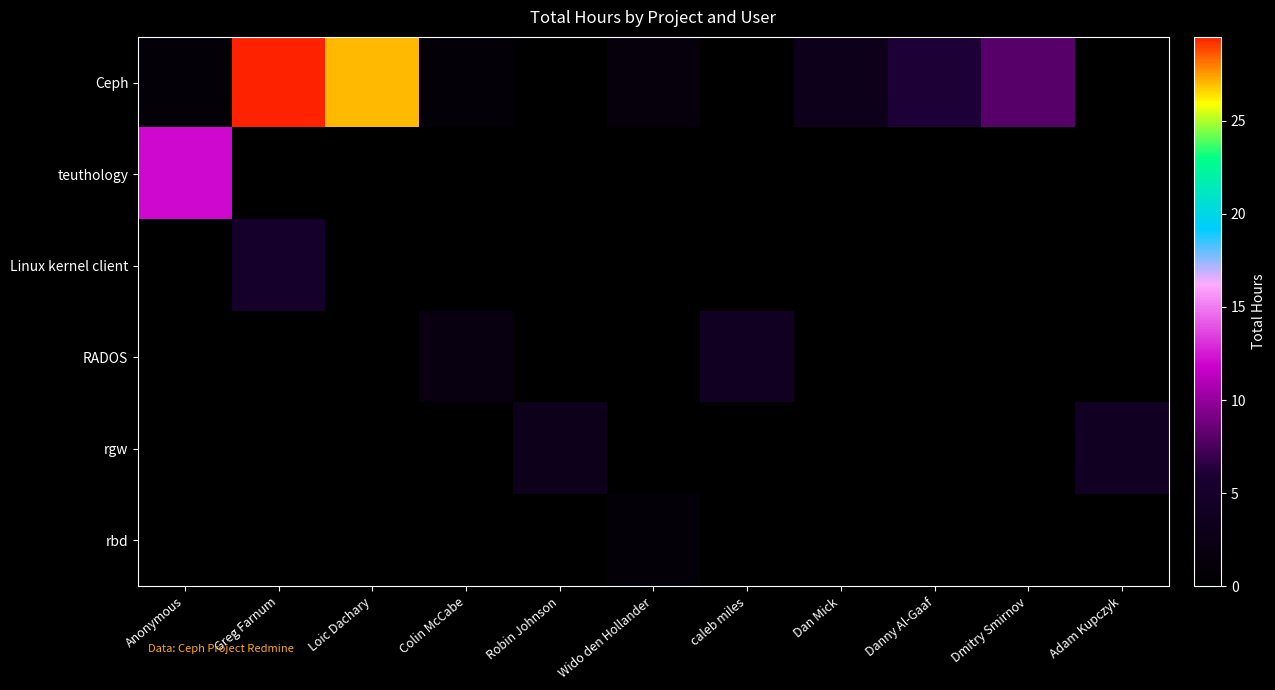

What is the difference between the highest and lowest values at Robin Johnson?

3.0